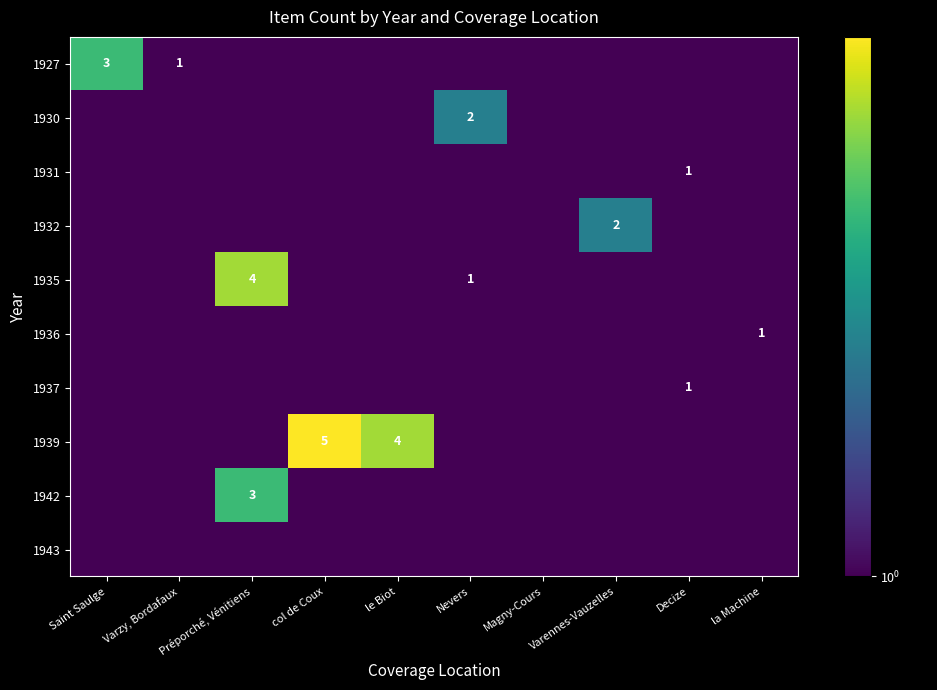

Is it true that 1931 equals 1.0 at Decize?

True